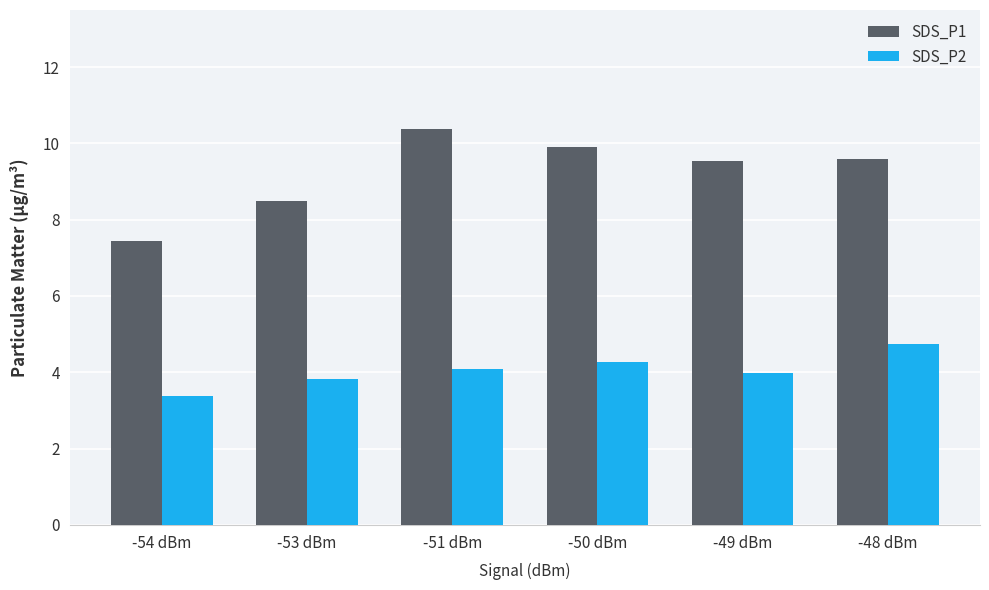

How many data points does each series have?

6